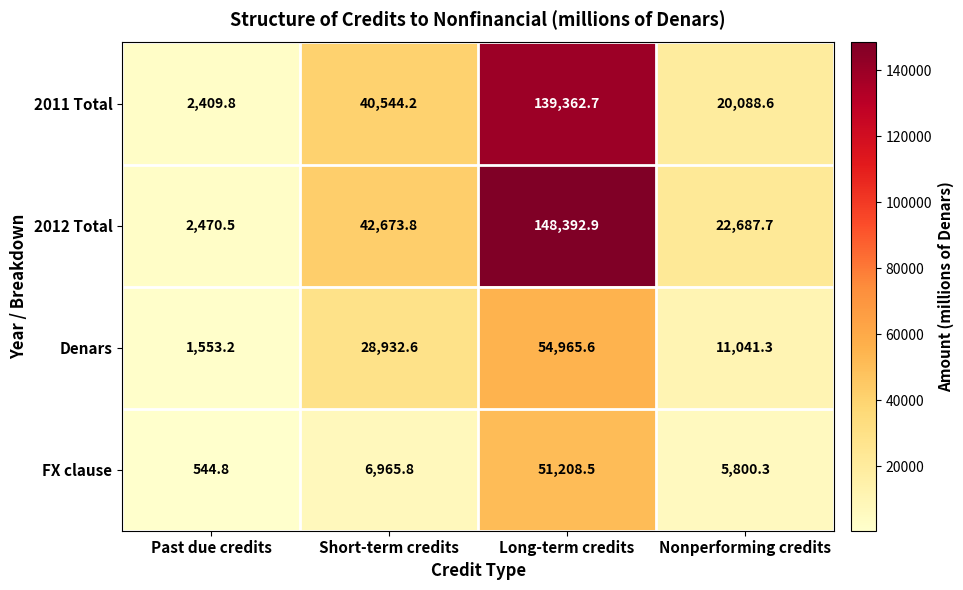

Read the 2012 Total value at Long-term credits.

148392.9